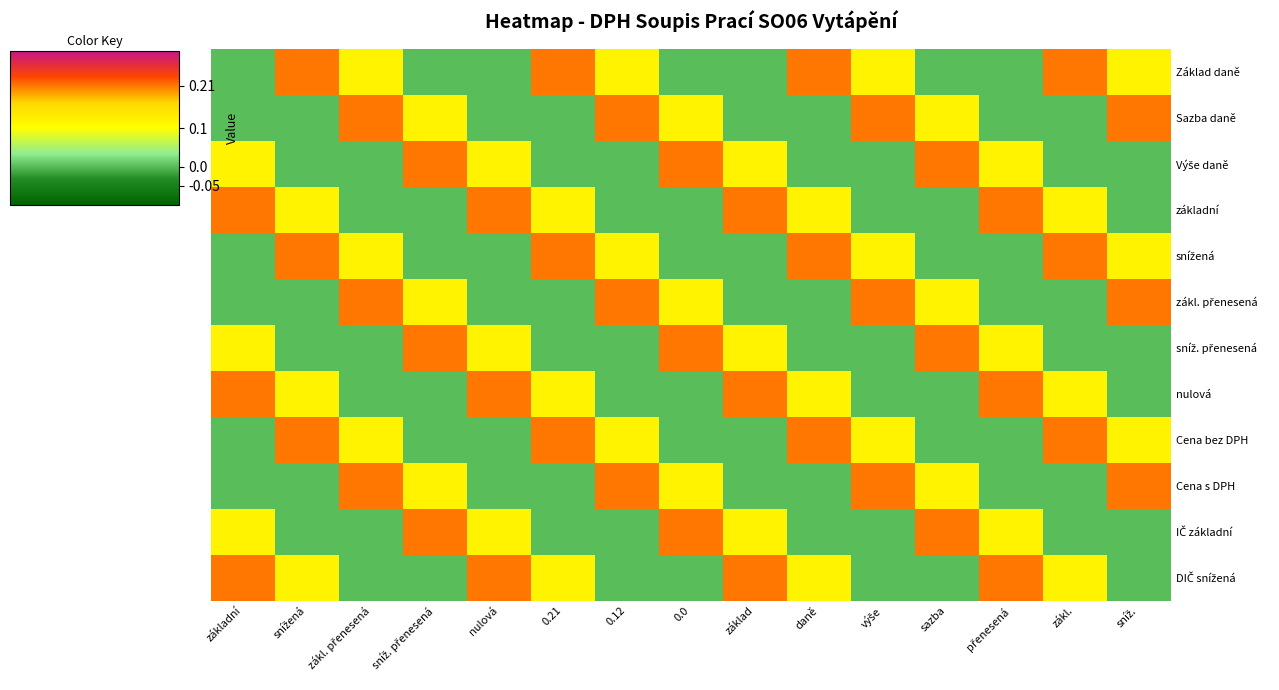

How many data points does each series have?

15